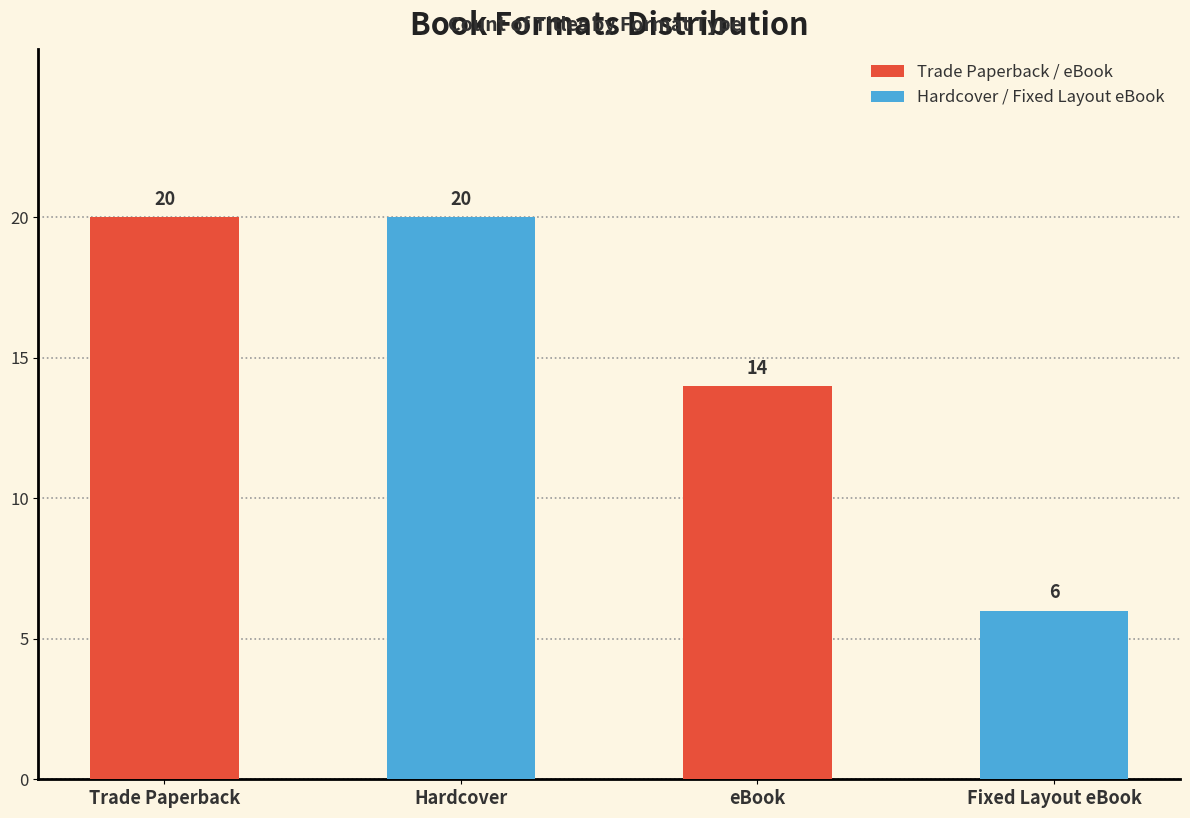

Is it true that the value at Trade Paperback is 34?

False